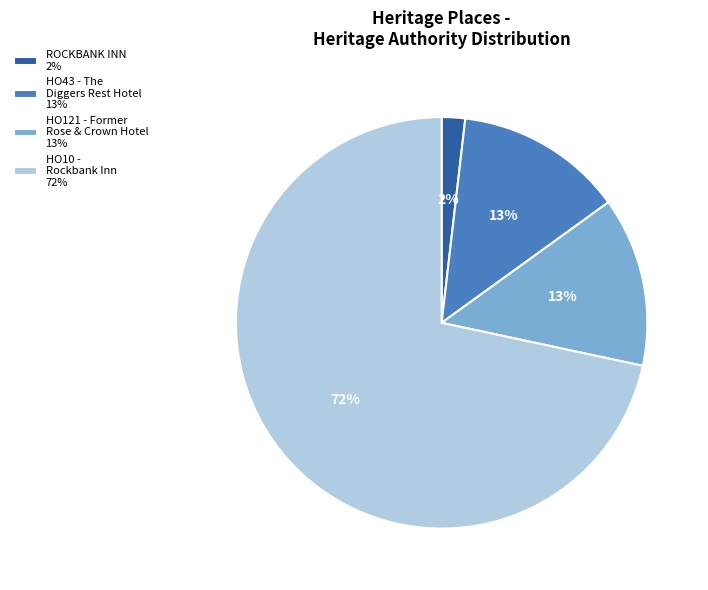

What is the largest slice in the pie chart?

HO10 - Rockbank Inn